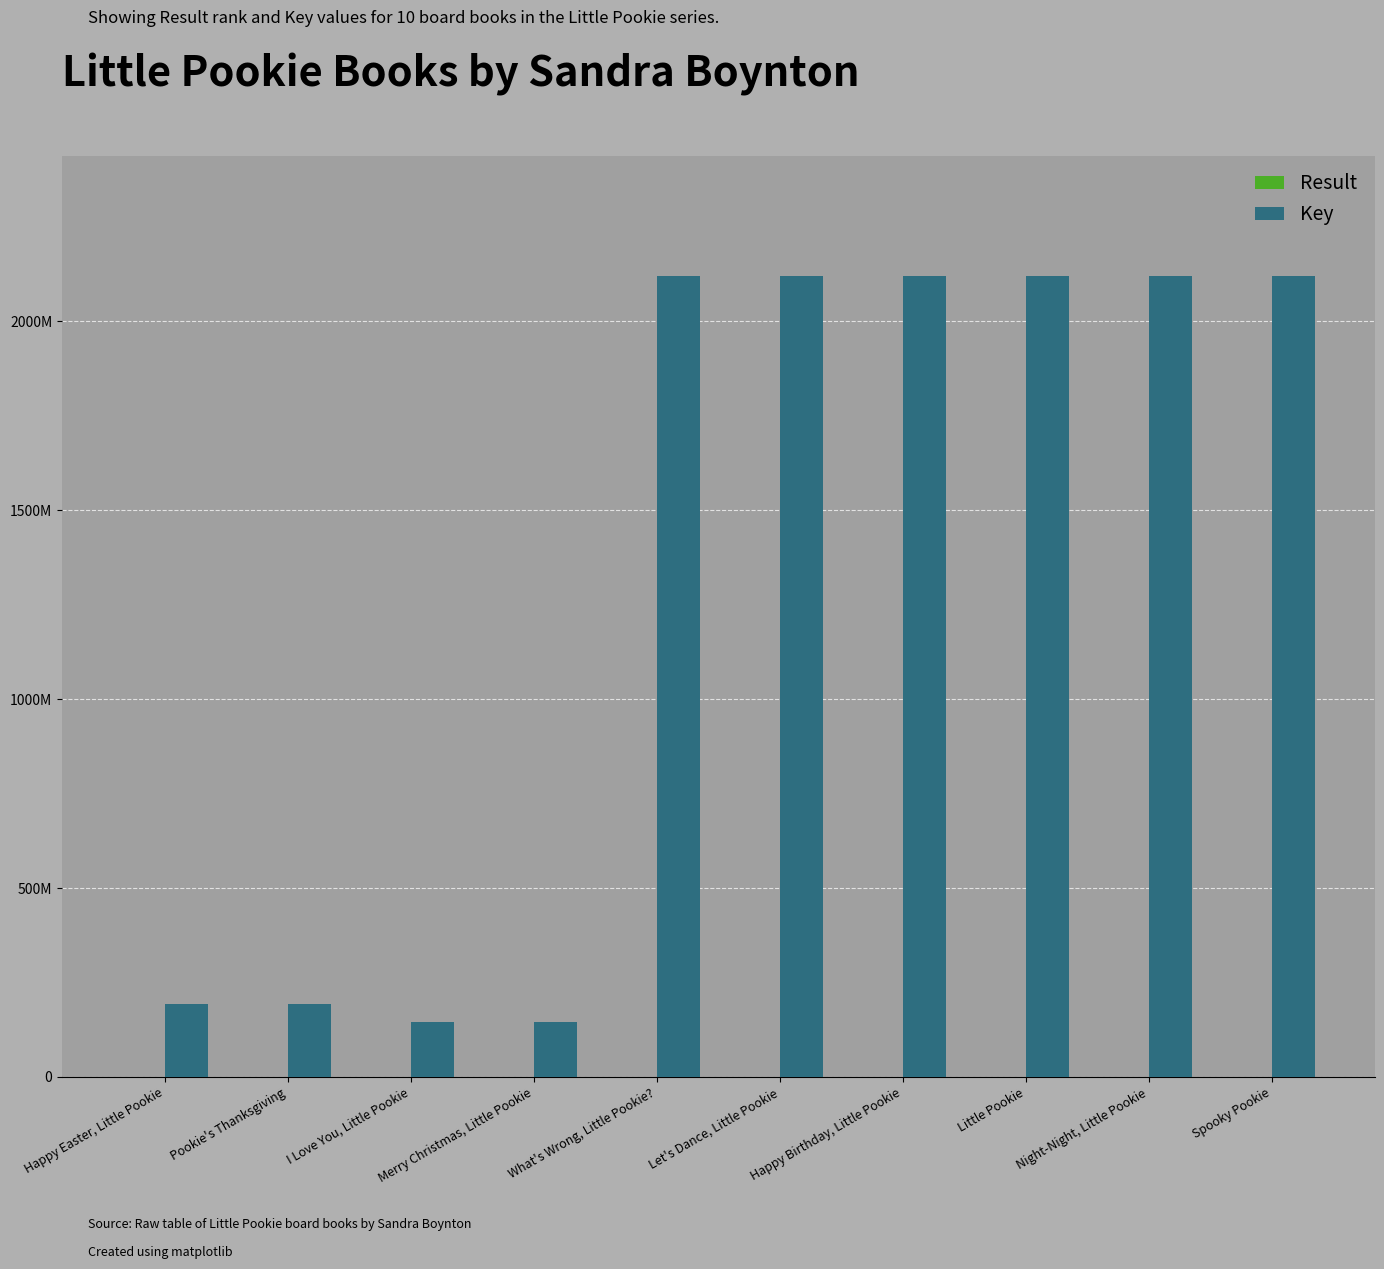

Between Happy Easter, Little Pookie and I Love You, Little Pookie, which series saw the biggest shift?

Key